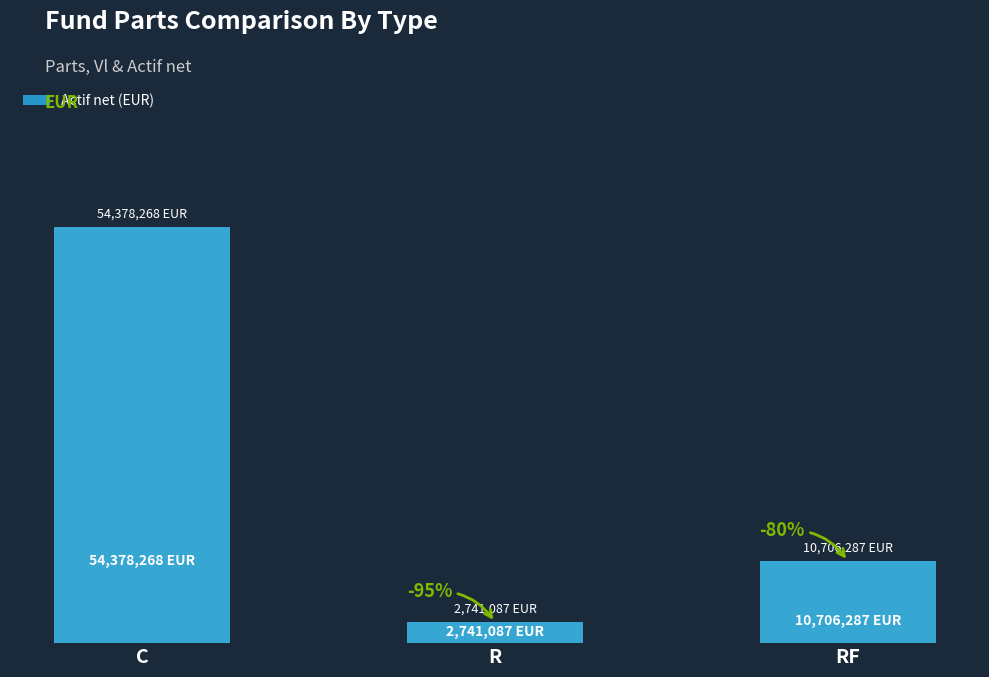

Which label corresponds to the smallest value in the chart?

R